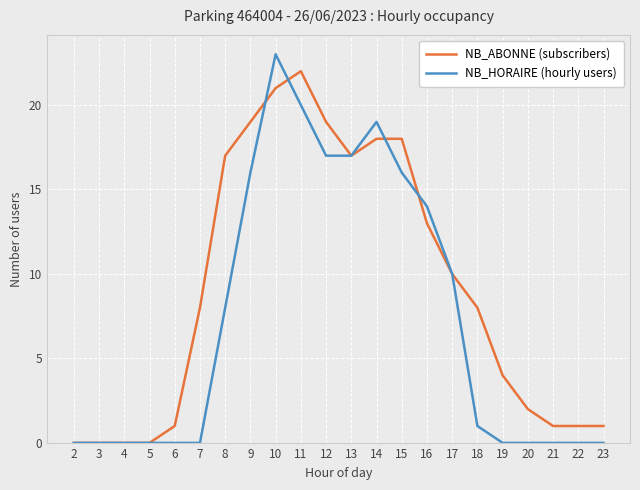

The value of NB_HORAIRE (hourly users) at 22 is 0. True or false?

True